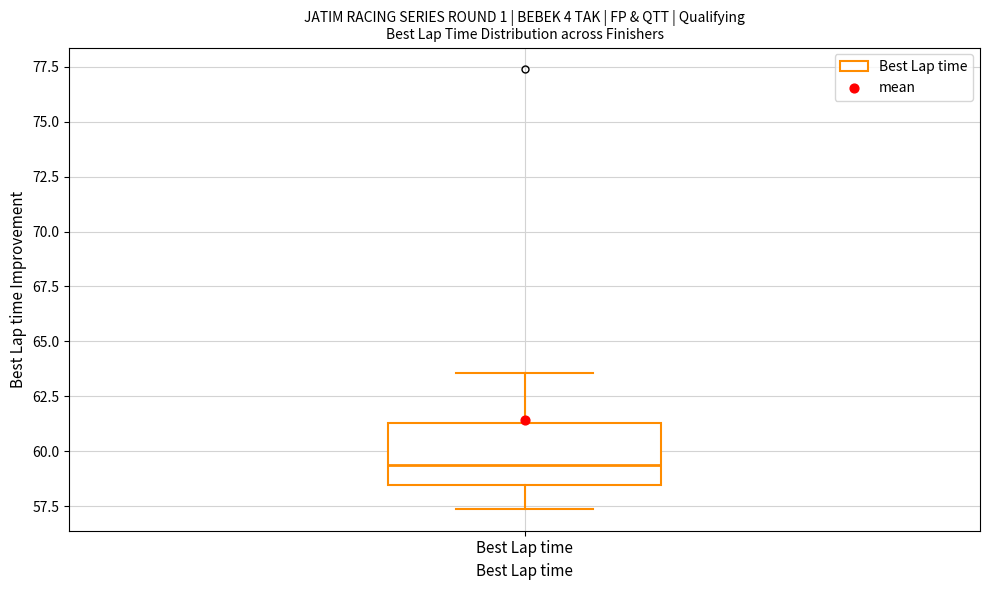

Transcribe this box plot: give where the median line is, the range the box spans, and where the two whiskers end, as read against the y-axis. The values are not printed on the chart, so give them approximately, as read against the axis.

median 59.5, box 58.5 to 61.5, whiskers 57.5 to 63.5